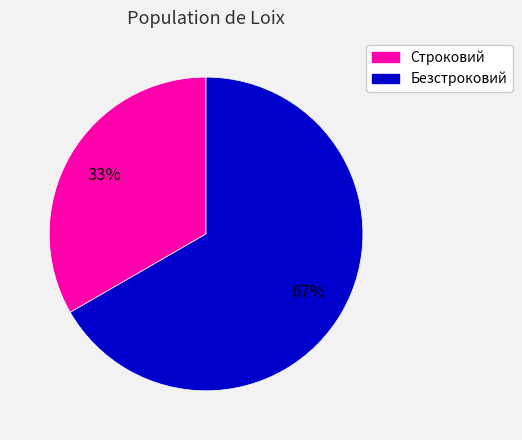

Which category has the smallest portion of the pie?

Строковий